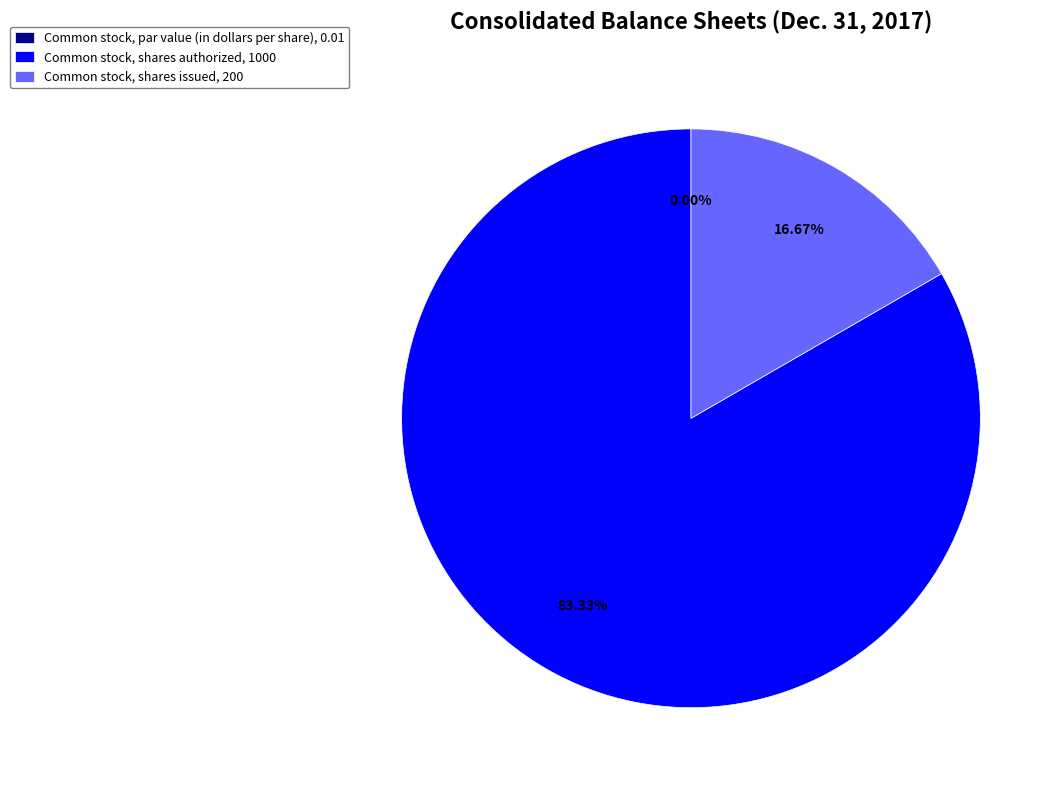

Does Common stock, shares authorized, 1000 account for over 50% of the chart?

Yes